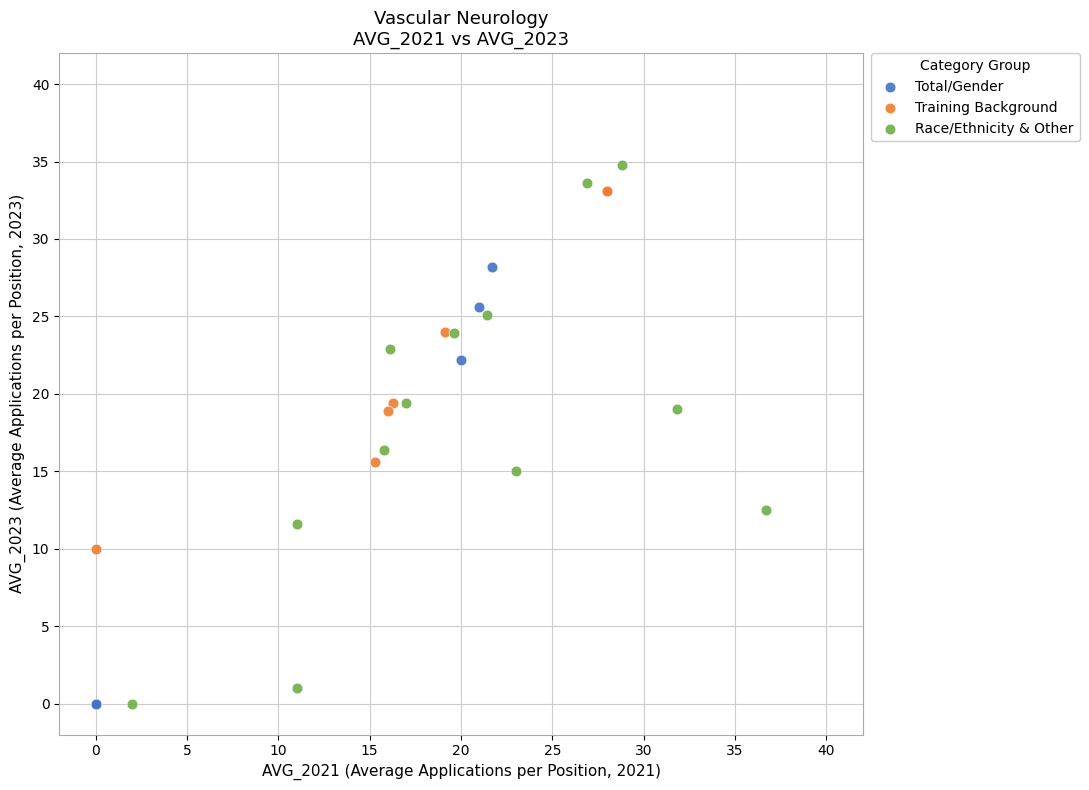

Which series has the widest spread of Y values?

Race/Ethnicity & Other